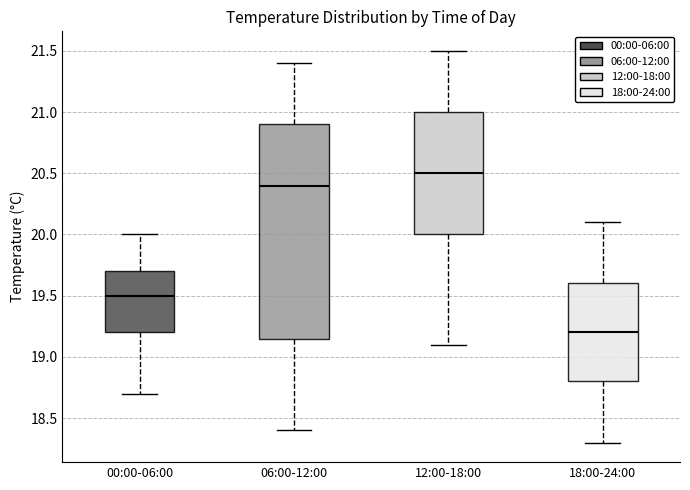

Where does the median line of the box for 00:00-06:00 sit on the y-axis? The values are not printed on the chart, so give them approximately, as read against the axis.

19.50